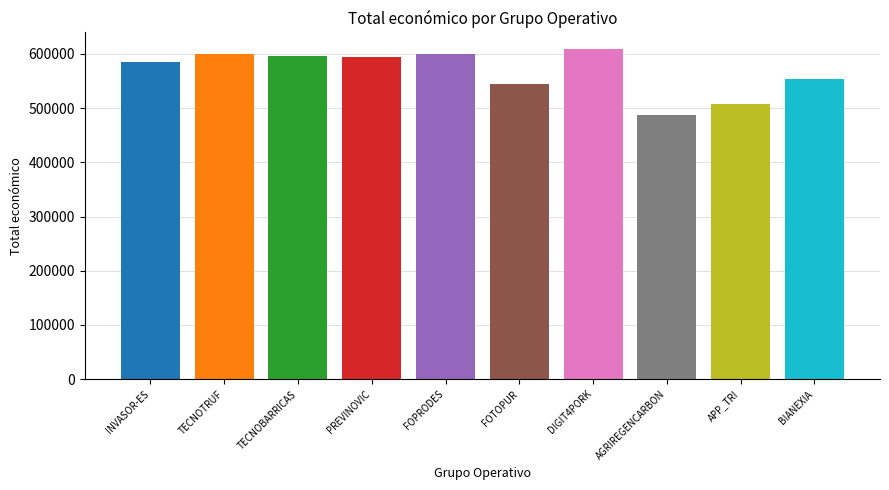

What is the minimum value shown in the chart?

486756